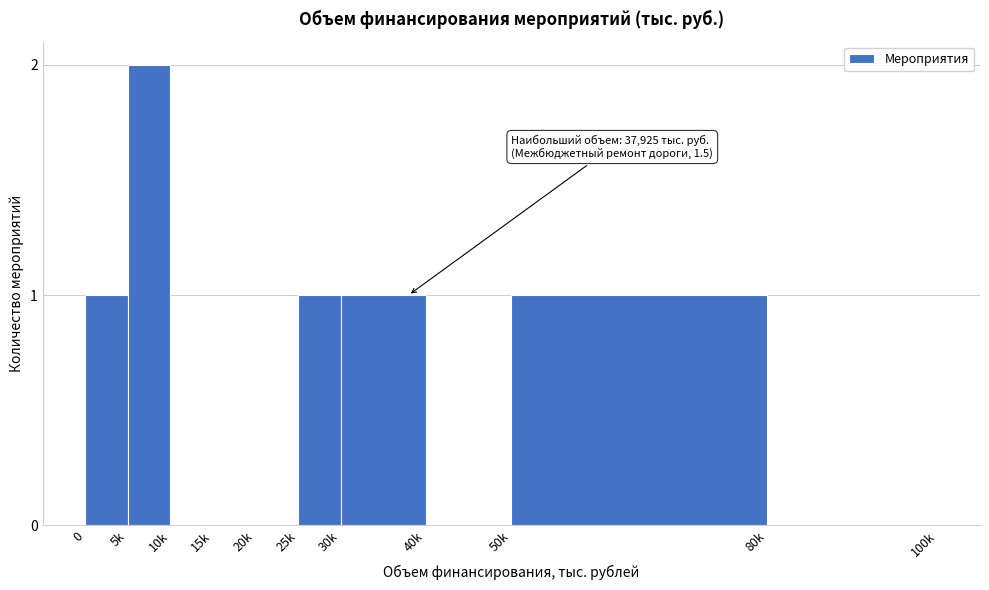

Reading left to right, list all the values displayed in this chart.

0=1	5k=2	10k=0	15k=0	20k=0	25k=1	30k=1	40k=0	50k=1	80k=0